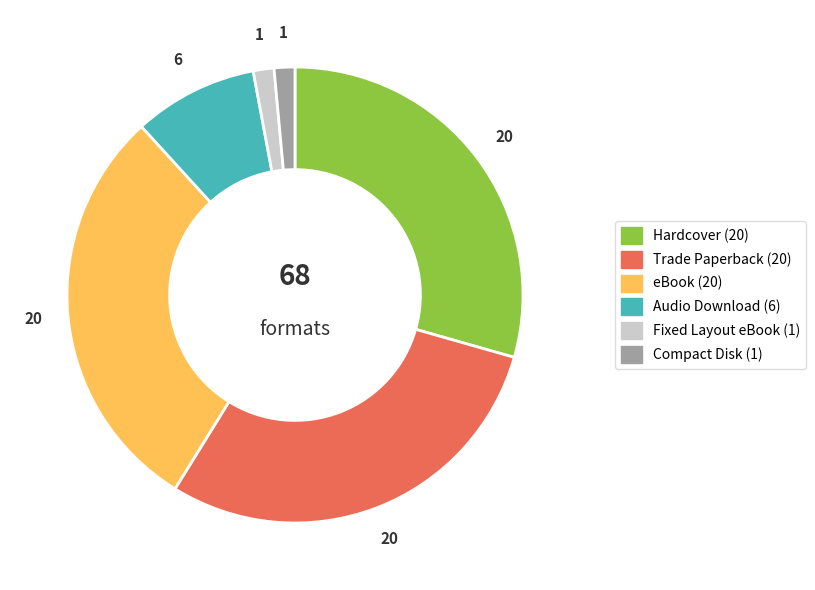

What is the ratio of the value at Compact Disk to the value at Fixed Layout eBook?

1.0